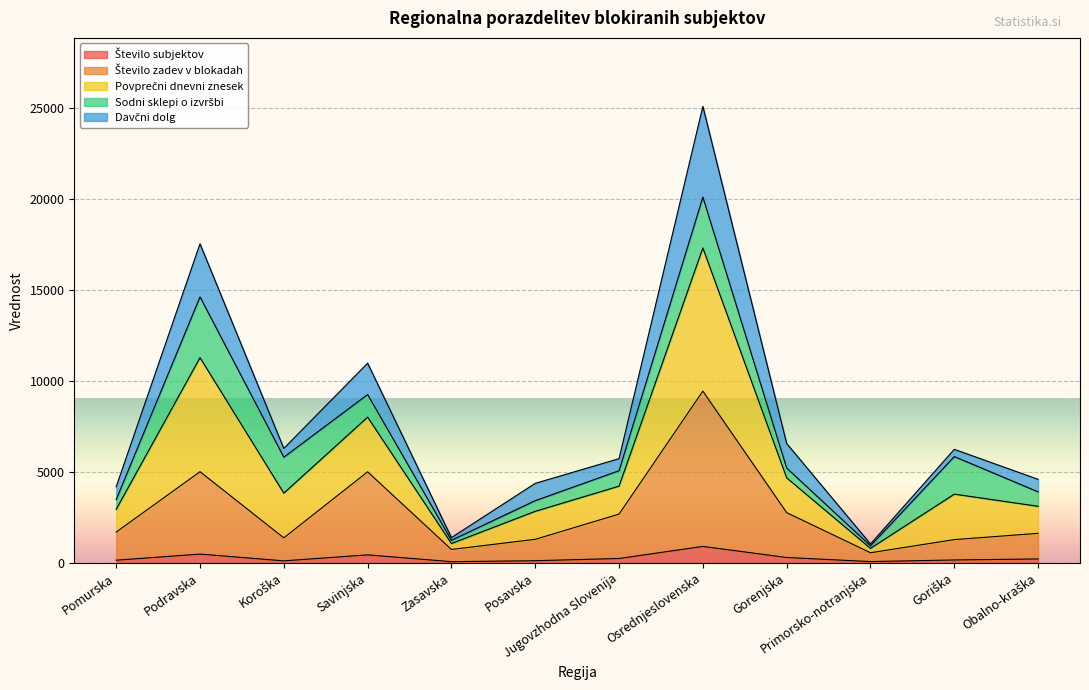

What position from the right is Goriška?

2